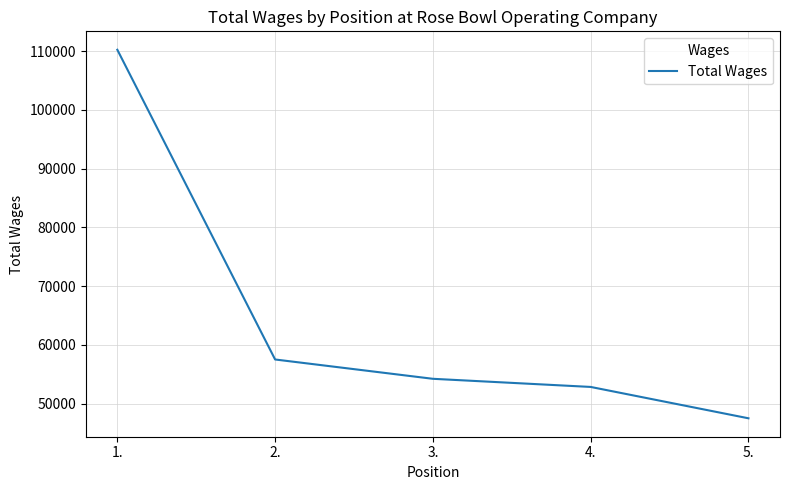

What is the sum of all values?

322394